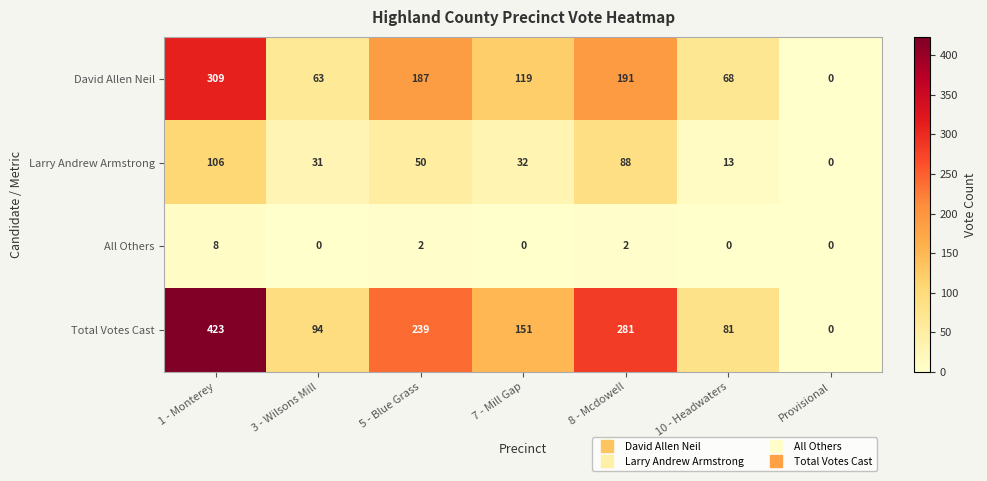

What is the maximum value shown in the chart?

423